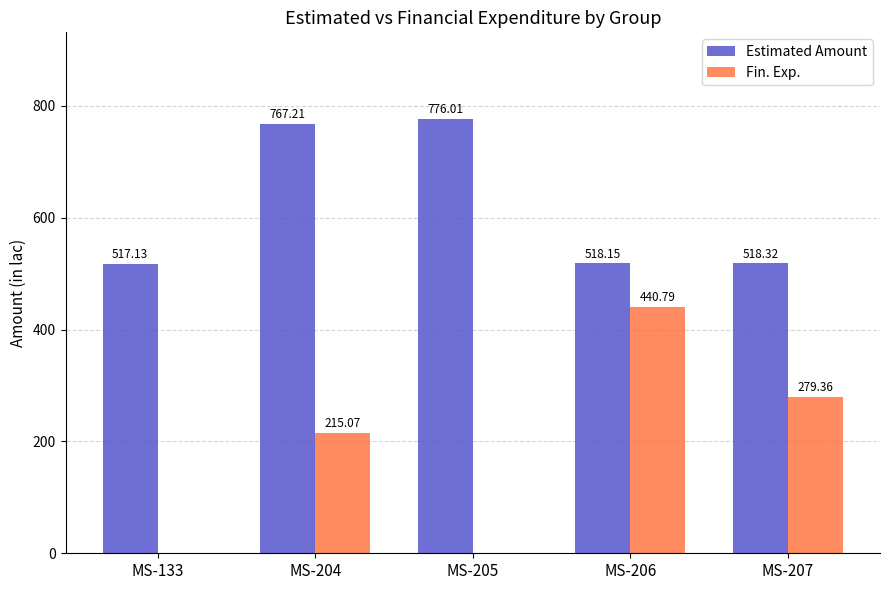

Which series changed the most between MS-204 and MS-207?

Estimated Amount